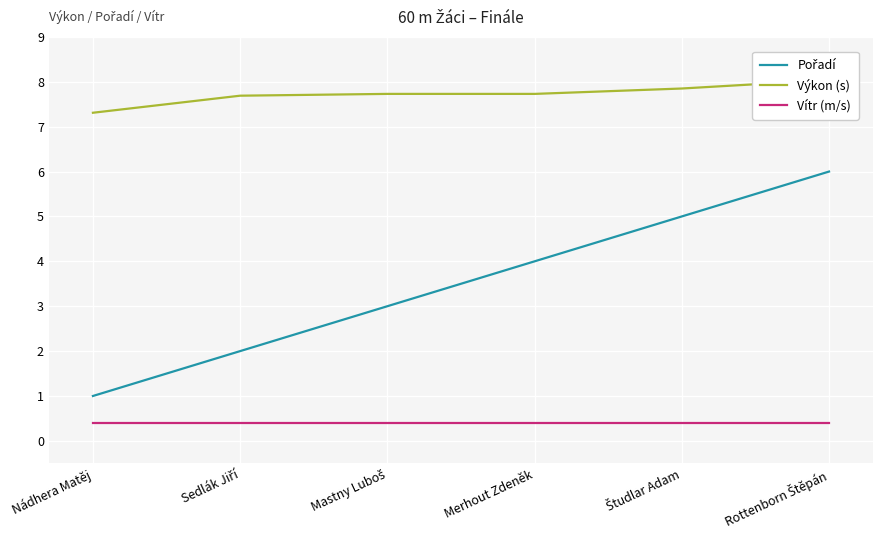

What is the average value of the Pořadí series?

3.5